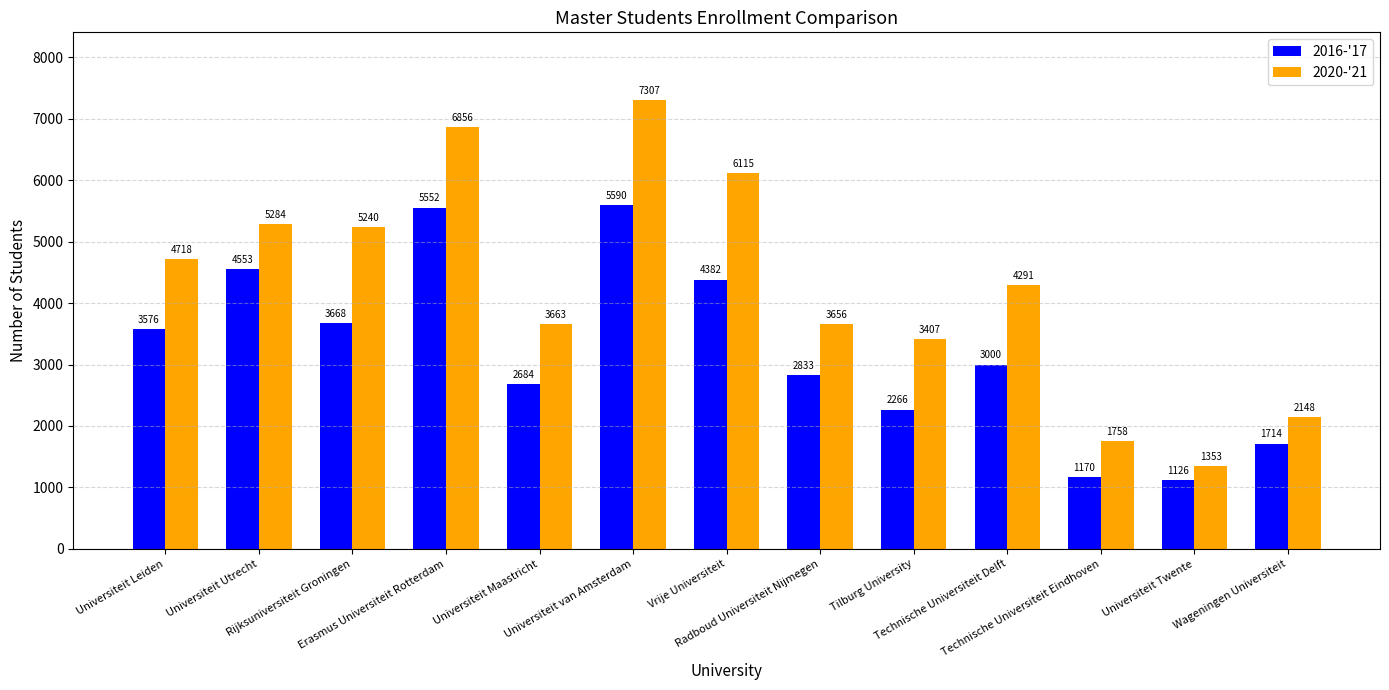

Reading left to right, what are all the values shown in this chart?

2016-'17: Universiteit Leiden=3576	Universiteit Utrecht=4553	Rijksuniversiteit Groningen=3668	Erasmus Universiteit Rotterdam=5552	Universiteit Maastricht=2684	Universiteit van Amsterdam=5590	Vrije Universiteit=4382	Radboud Universiteit Nijmegen=2833	Tilburg University=2266	Technische Universiteit Delft=3000	Technische Universiteit Eindhoven=1170	Universiteit Twente=1126	Wageningen Universiteit=1714
2020-'21: Universiteit Leiden=4718	Universiteit Utrecht=5284	Rijksuniversiteit Groningen=5240	Erasmus Universiteit Rotterdam=6856	Universiteit Maastricht=3663	Universiteit van Amsterdam=7307	Vrije Universiteit=6115	Radboud Universiteit Nijmegen=3656	Tilburg University=3407	Technische Universiteit Delft=4291	Technische Universiteit Eindhoven=1758	Universiteit Twente=1353	Wageningen Universiteit=2148